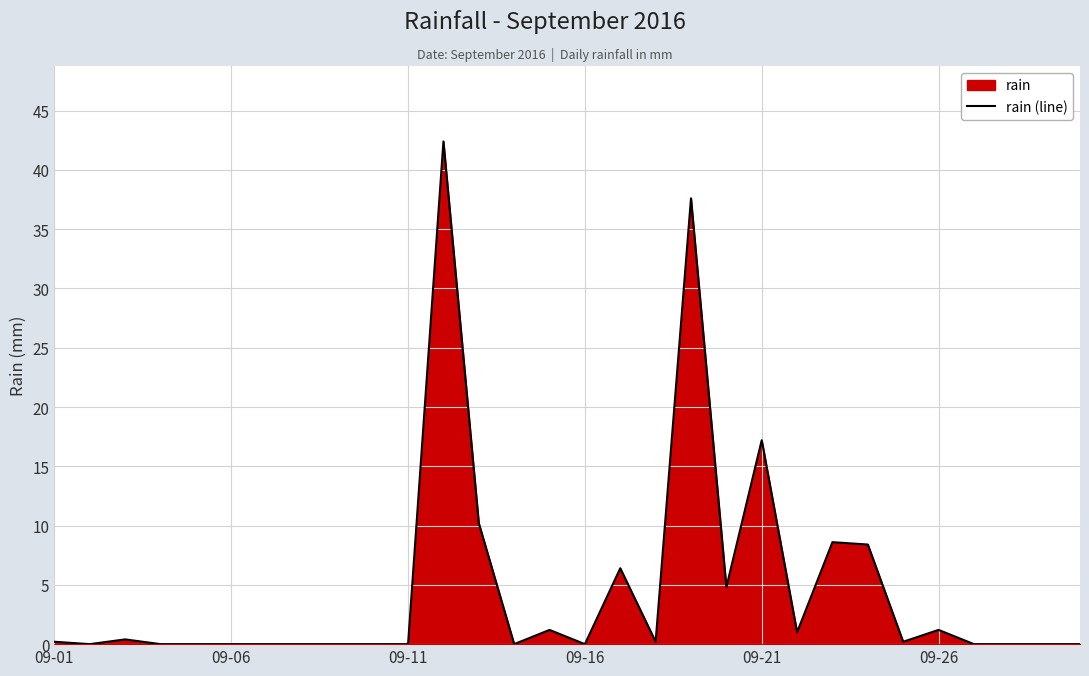

What is the maximum value shown in the chart?

42.4